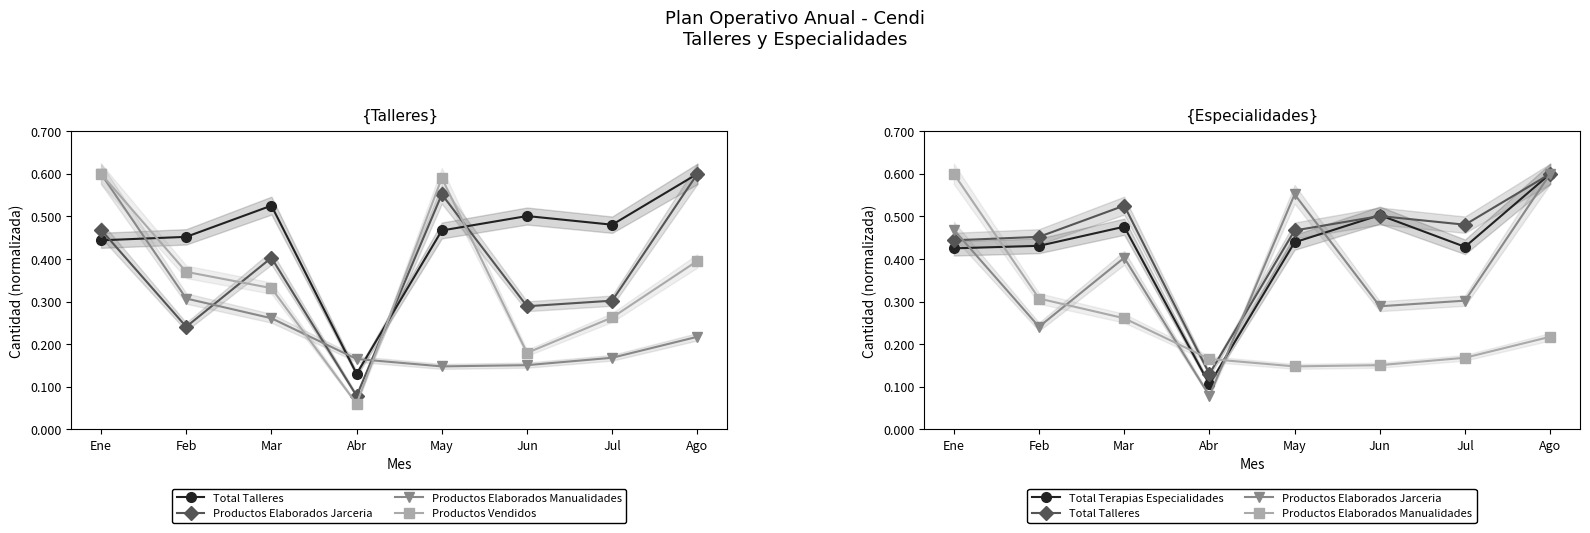

At Ene, list the series in order from smallest to largest.

Total Terapias Especialidades, Total Talleres, Productos Elaborados Jarceria, Productos Elaborados Manualidades, Productos Vendidos